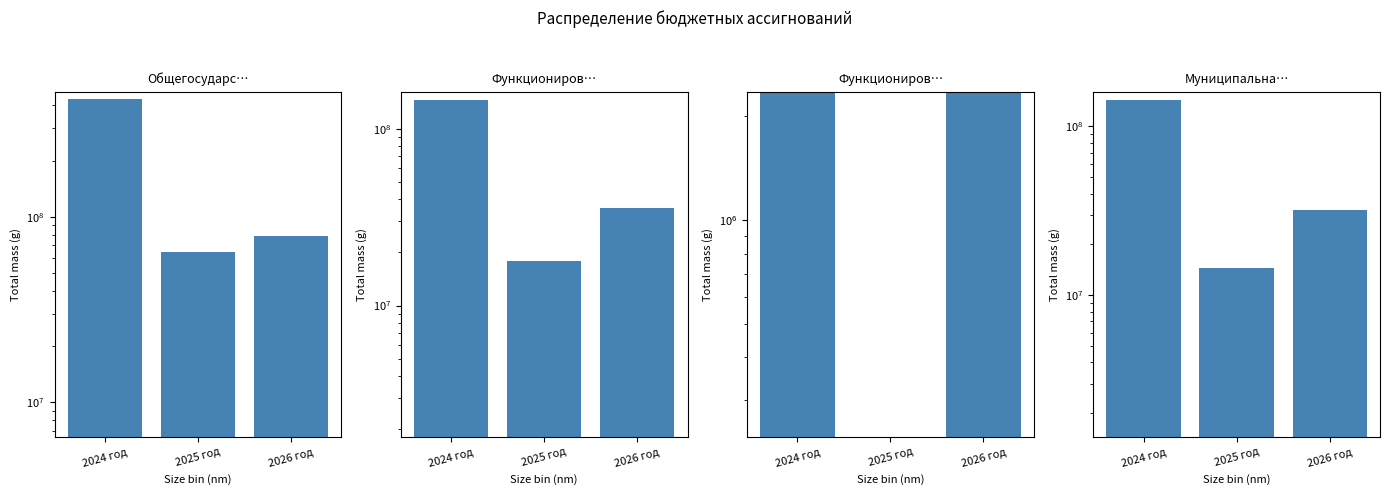

Does the chart contain stacked bars?

No